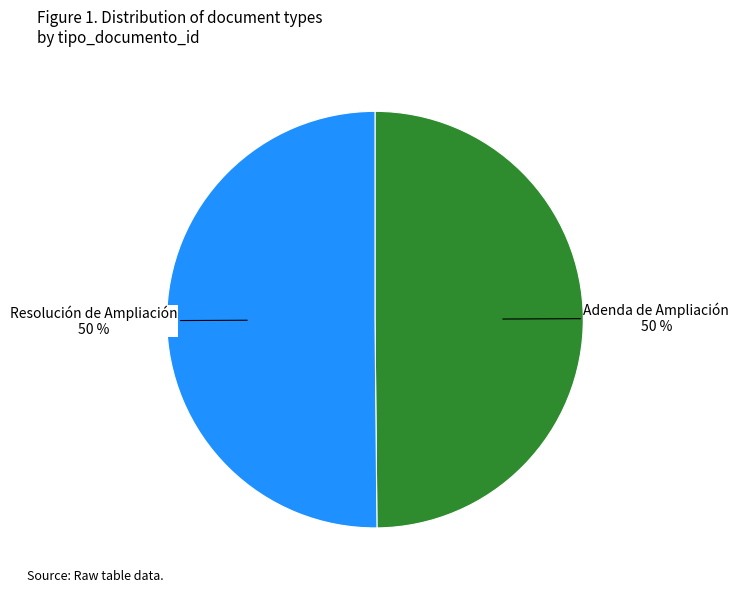

To the nearest percent, what percentage of the pie is Resolución de Ampliación?

50%